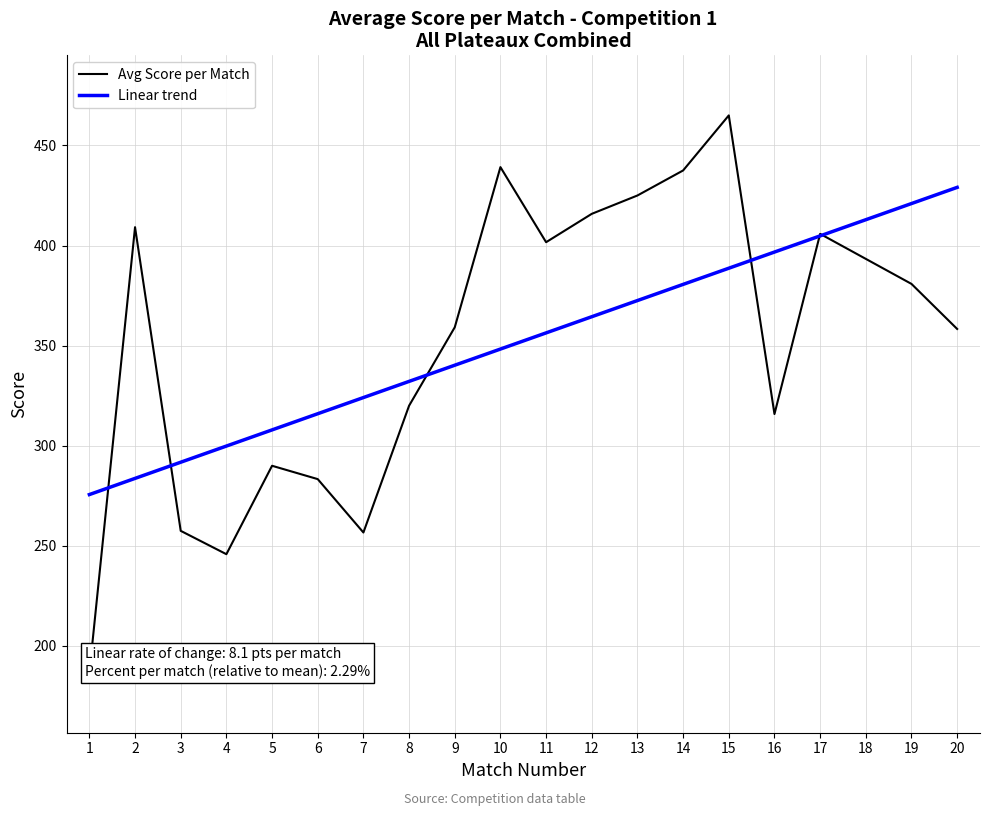

Reading left to right, what are all the values shown in this chart?

Avg Score per Match: 1=186.7	2=409.2	3=257.5	4=245.8	5=290.0	6=283.3	7=256.7	8=320.0	9=359.2	10=439.2	11=401.7	12=415.8	13=425.0	14=437.5	15=465.0	16=315.8	17=405.8	18=393.3	19=380.8	20=358.3
Linear trend: 1=275.6	2=283.7	3=291.8	4=299.8	5=307.9	6=316.0	7=324.1	8=332.1	9=340.2	10=348.3	11=356.4	12=364.4	13=372.5	14=380.6	15=388.7	16=396.7	17=404.8	18=412.9	19=421.0	20=429.0